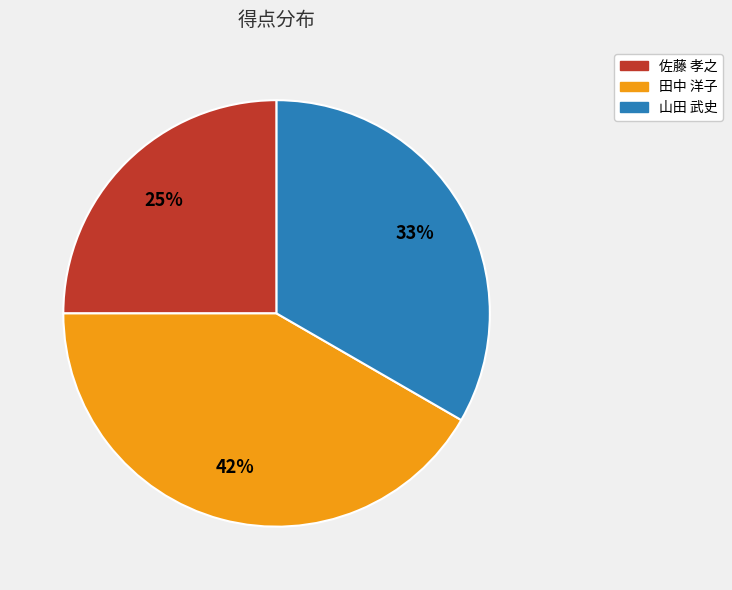

Between 田中 洋子 and 山田 武史, which is larger?

田中 洋子